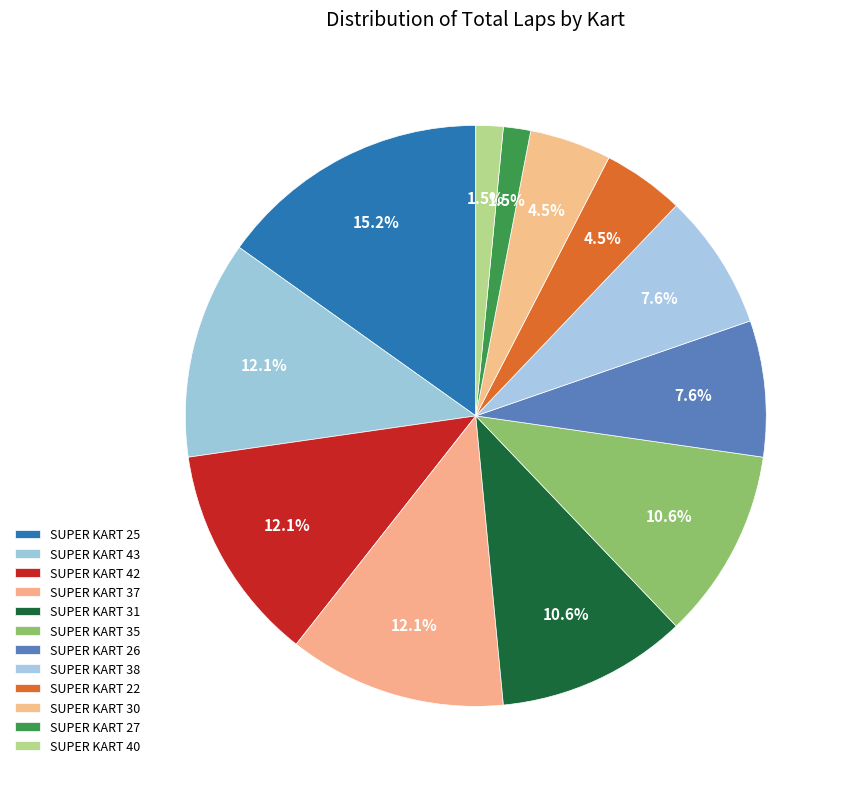

Do SUPER KART 27 and SUPER KART 26 together represent more than half of the pie?

No